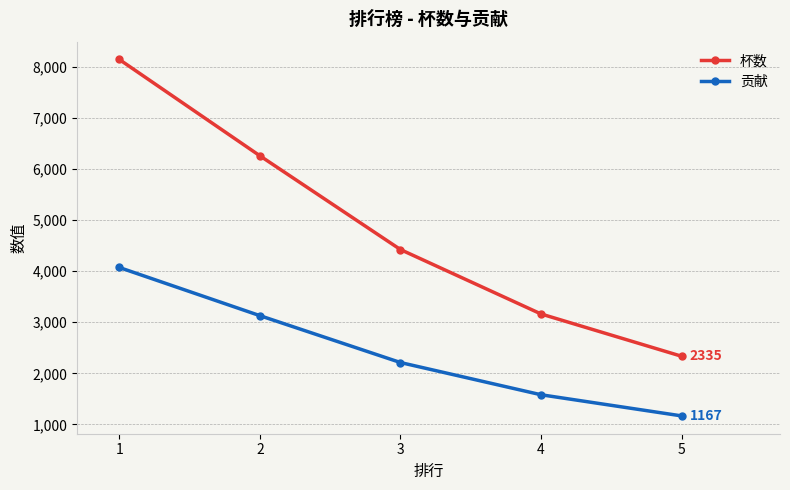

Count the number of data series in this chart.

2